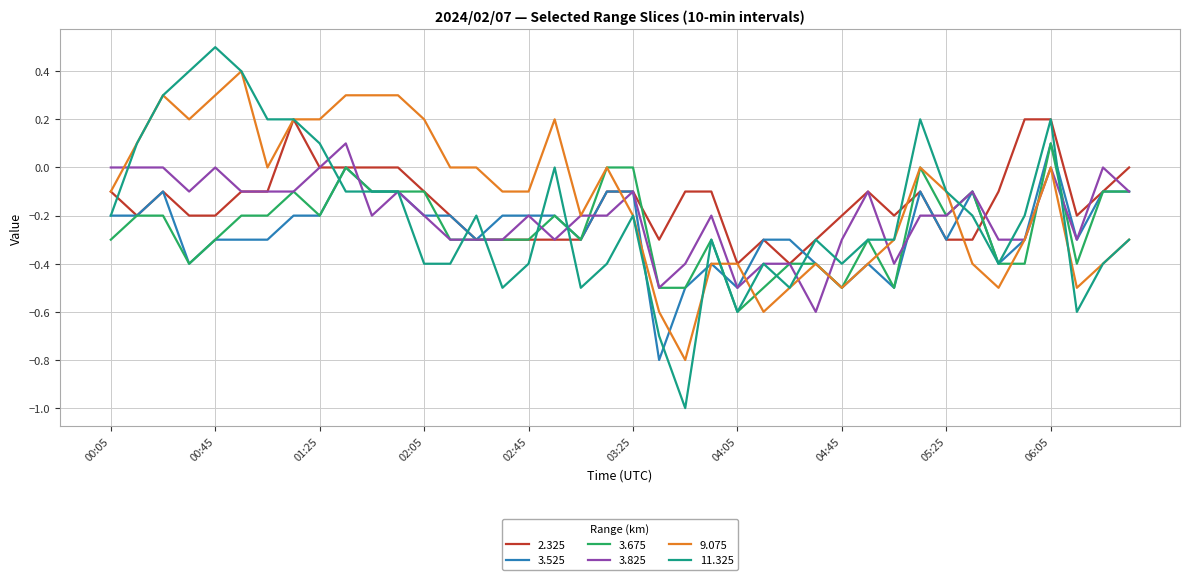

Which series has the widest spread of values?

11.325